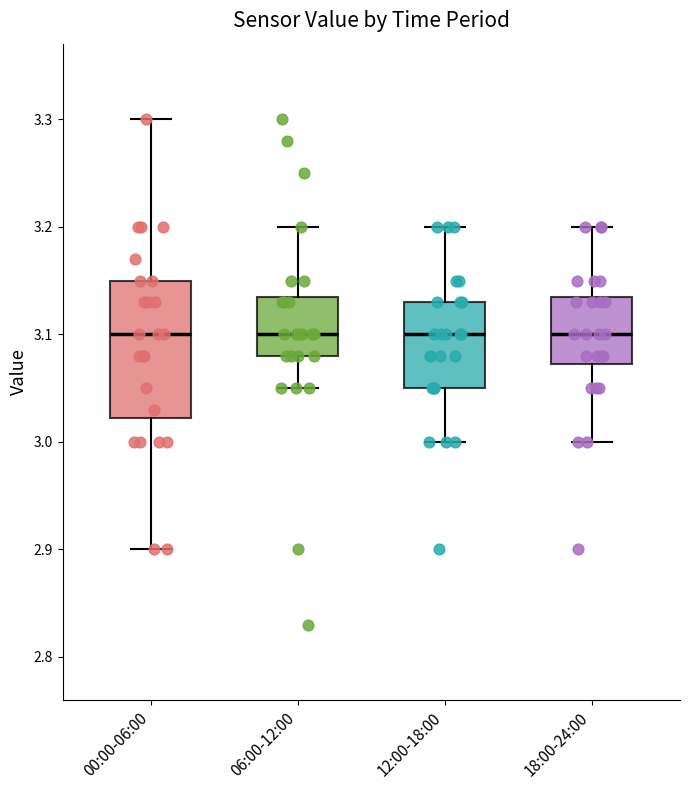

Reading left to right, transcribe this box plot: for each box, give where its median line is, the range the box spans, and where its two whiskers end, as read against the y-axis. The values are not printed on the chart, so give them approximately, as read against the axis.

00:00-06:00: median 3.10, box 3.02 to 3.15, whiskers 2.90 to 3.30
06:00-12:00: median 3.10, box 3.08 to 3.14, whiskers 3.05 to 3.20
12:00-18:00: median 3.10, box 3.05 to 3.13, whiskers 3.00 to 3.20
18:00-24:00: median 3.10, box 3.07 to 3.14, whiskers 3.00 to 3.20